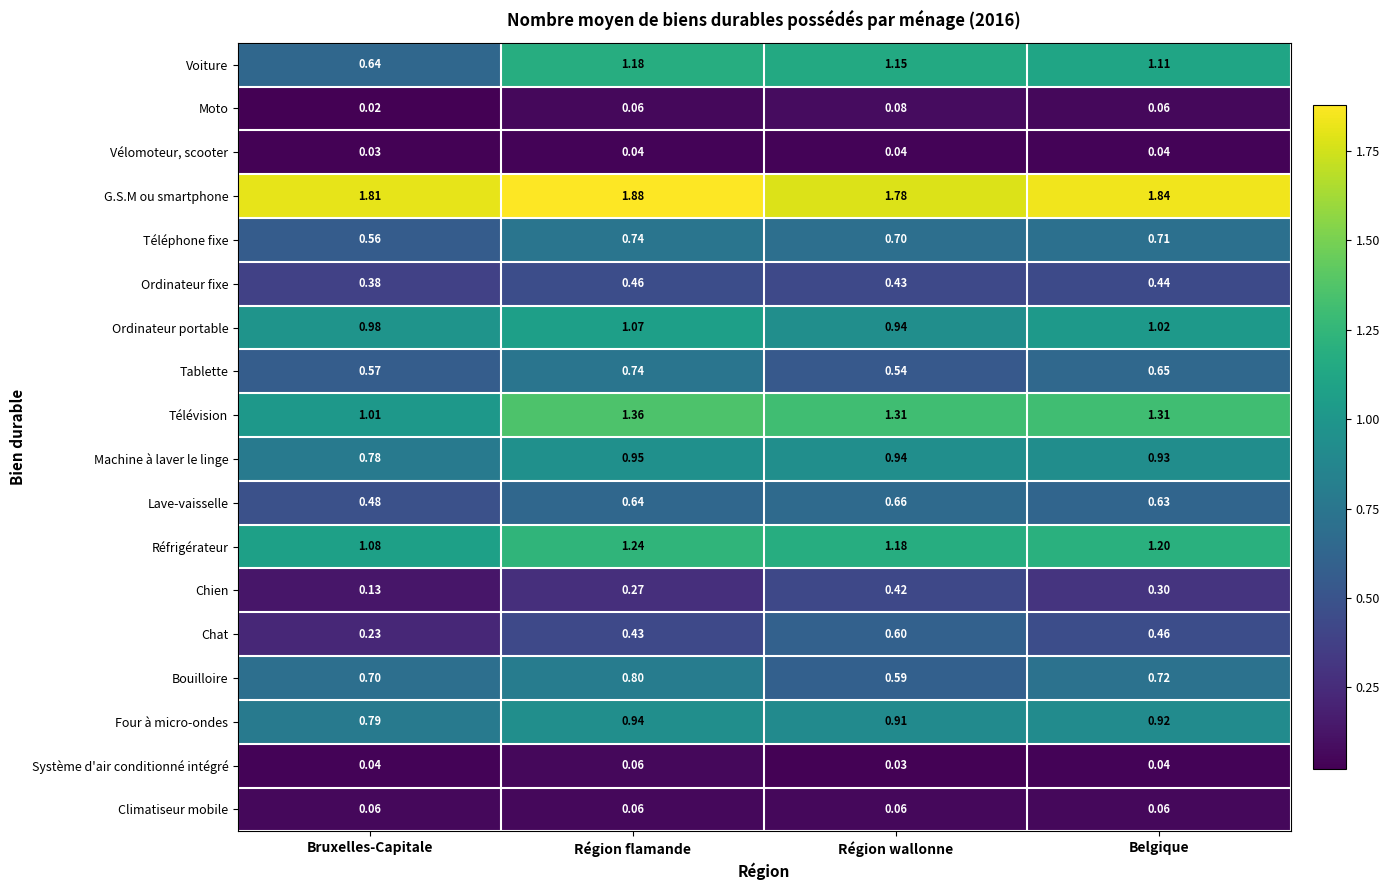

Rank the categories by Chat value from lowest to highest.

Bruxelles-Capitale, Région flamande, Belgique, Région wallonne